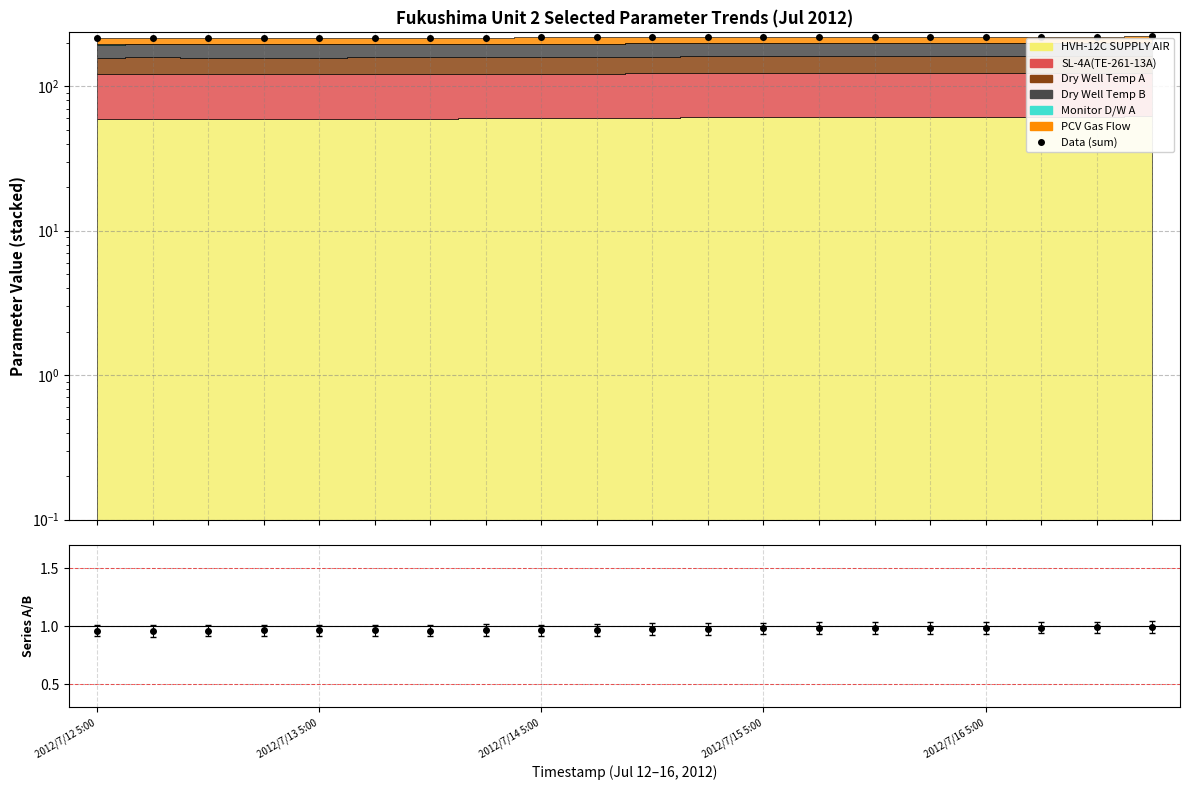

What is the sum of all Data (sum) values?

4359.9